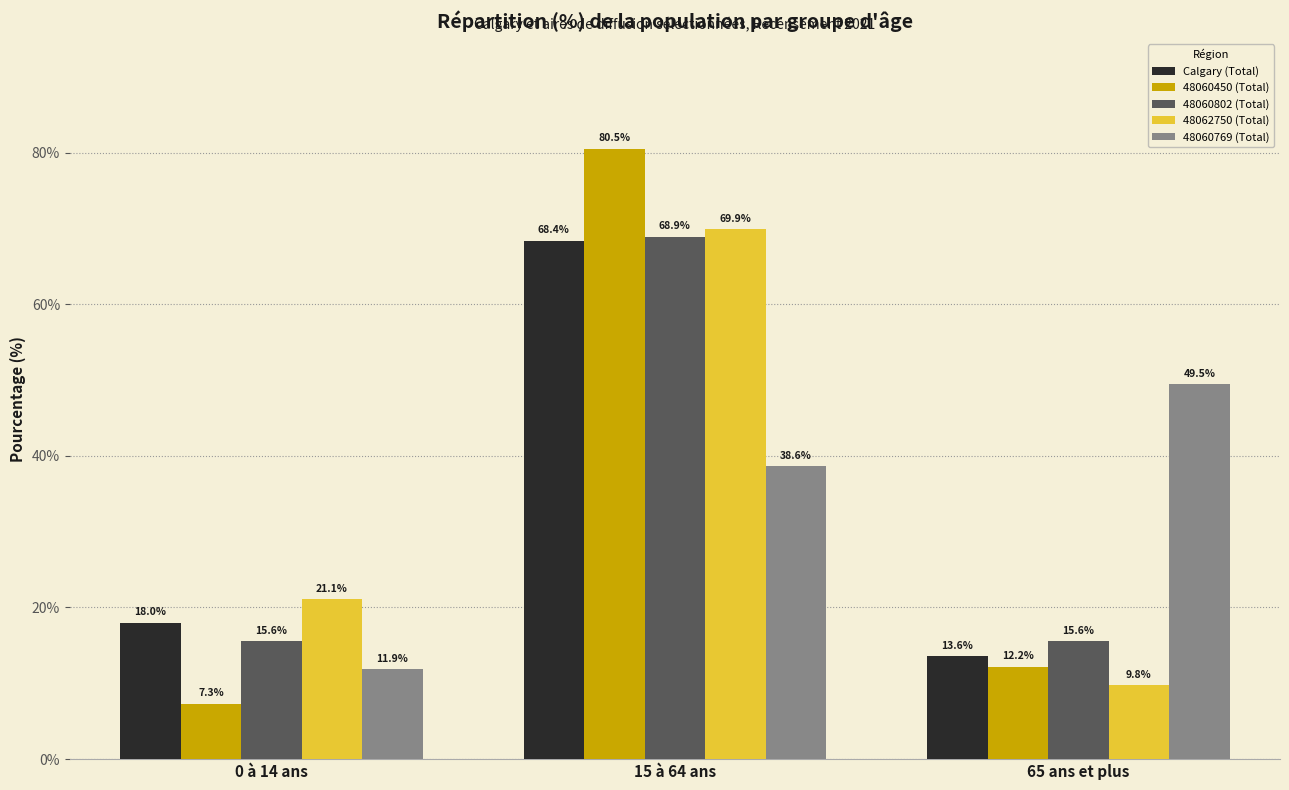

What is the greatest value displayed?

80.5